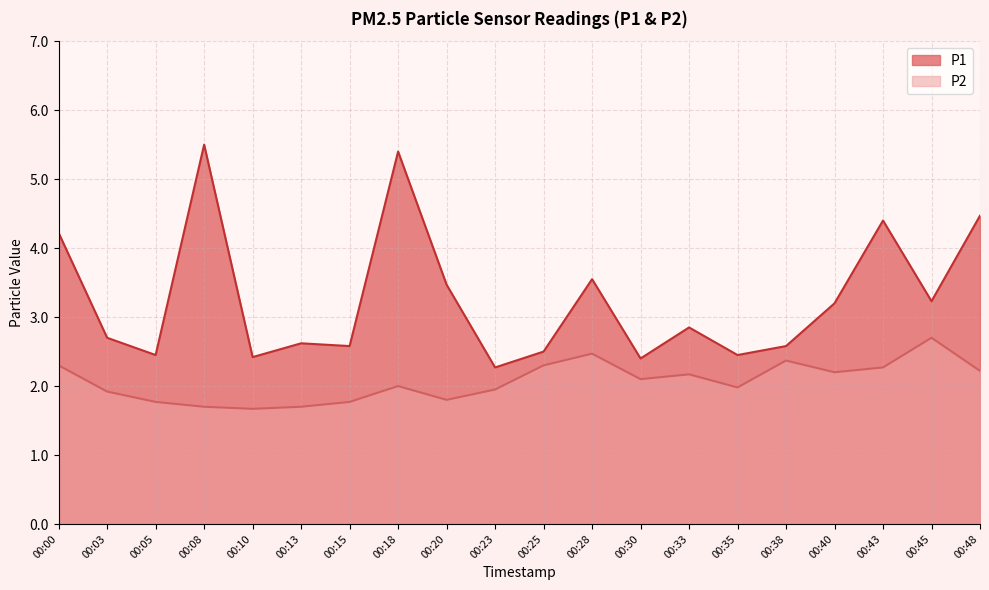

Between 00:40 and 00:18, which is larger?

00:18